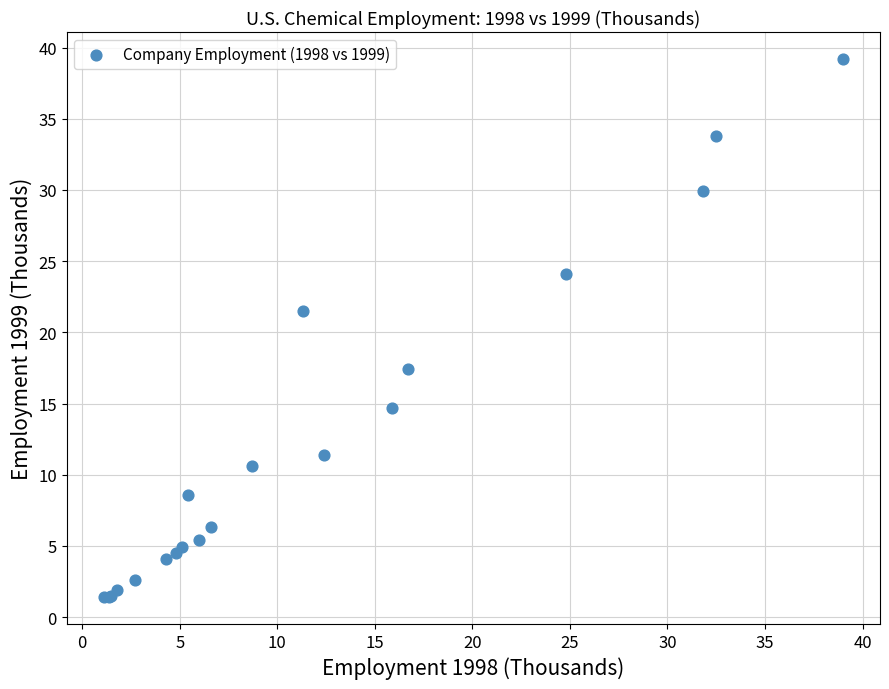

What Y value in the scatter plot is closest to 20?

21.5